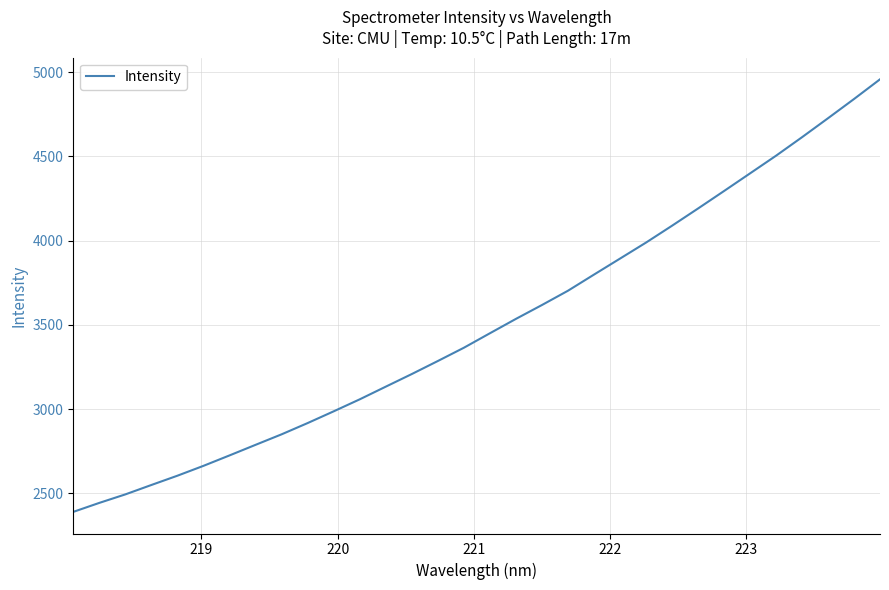

What is the greatest value displayed?

4957.8